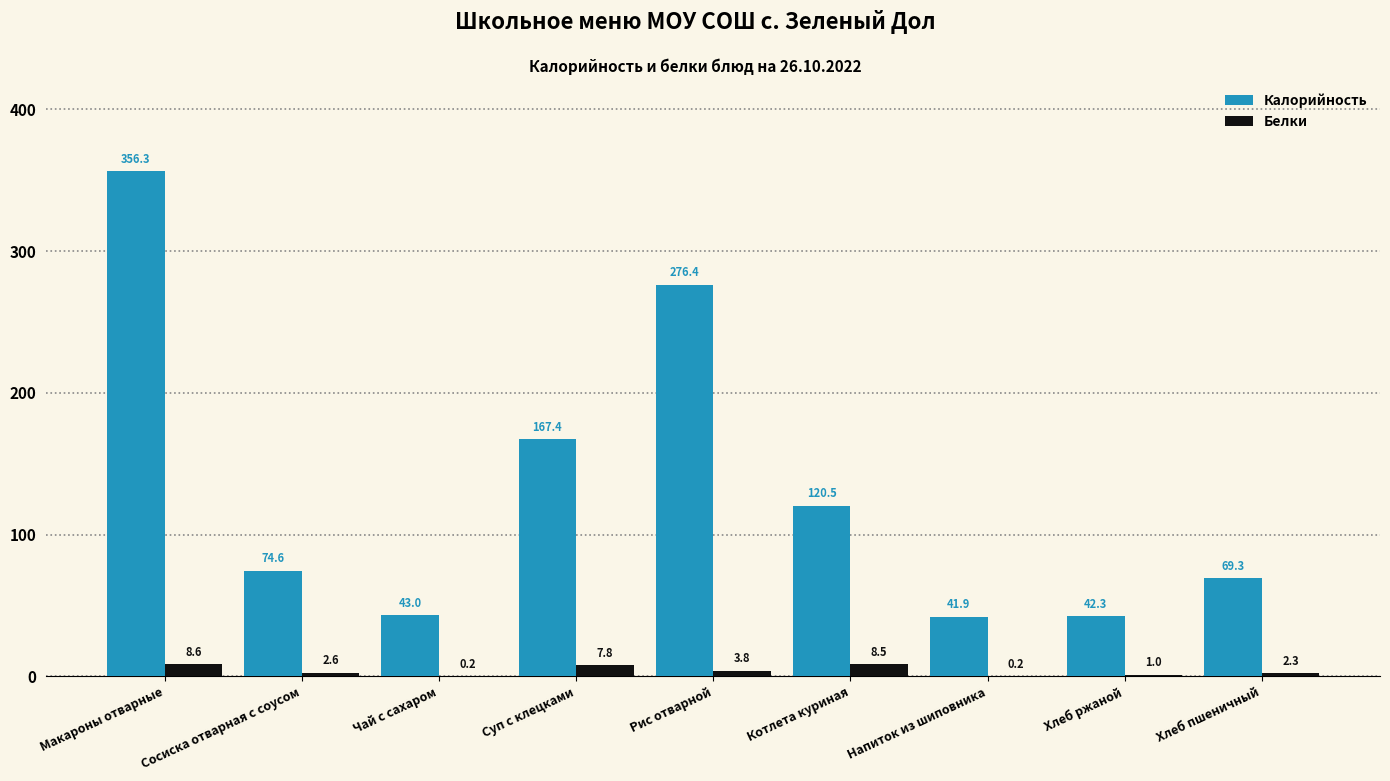

Reading right to left, transcribe all the data shown in this chart.

Калорийность: Хлеб пшеничный=69.3	Хлеб ржаной=42.3	Напиток из шиповника=41.9	Котлета куриная=120.5	Рис отварной=276.4	Суп с клецками=167.4	Чай с сахаром=43.0	Сосиска отварная с соусом=74.6	Макароны отварные=356.3
Белки: Хлеб пшеничный=2.3	Хлеб ржаной=1.0	Напиток из шиповника=0.2	Котлета куриная=8.5	Рис отварной=3.8	Суп с клецками=7.8	Чай с сахаром=0.2	Сосиска отварная с соусом=2.6	Макароны отварные=8.6